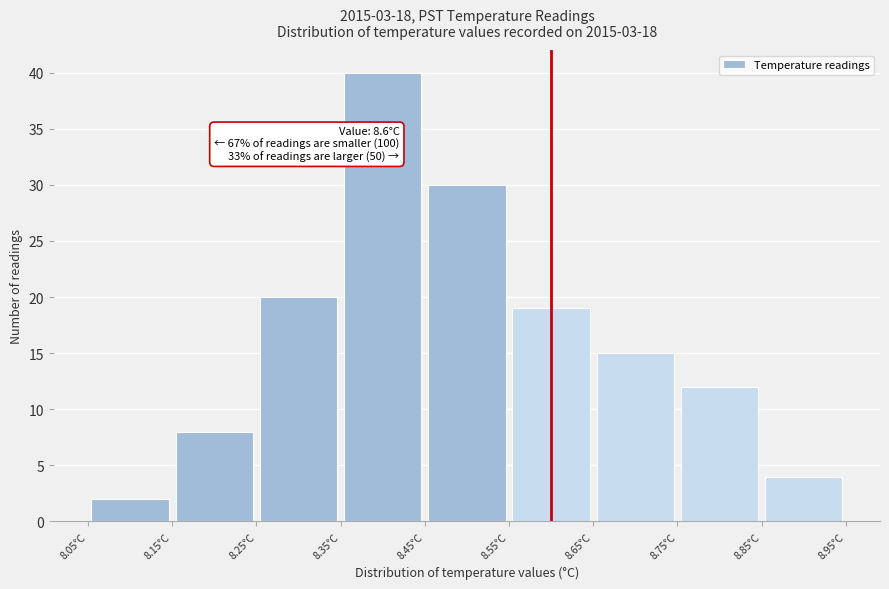

Which range on the x-axis has the tallest bar?

8.35 to 8.45